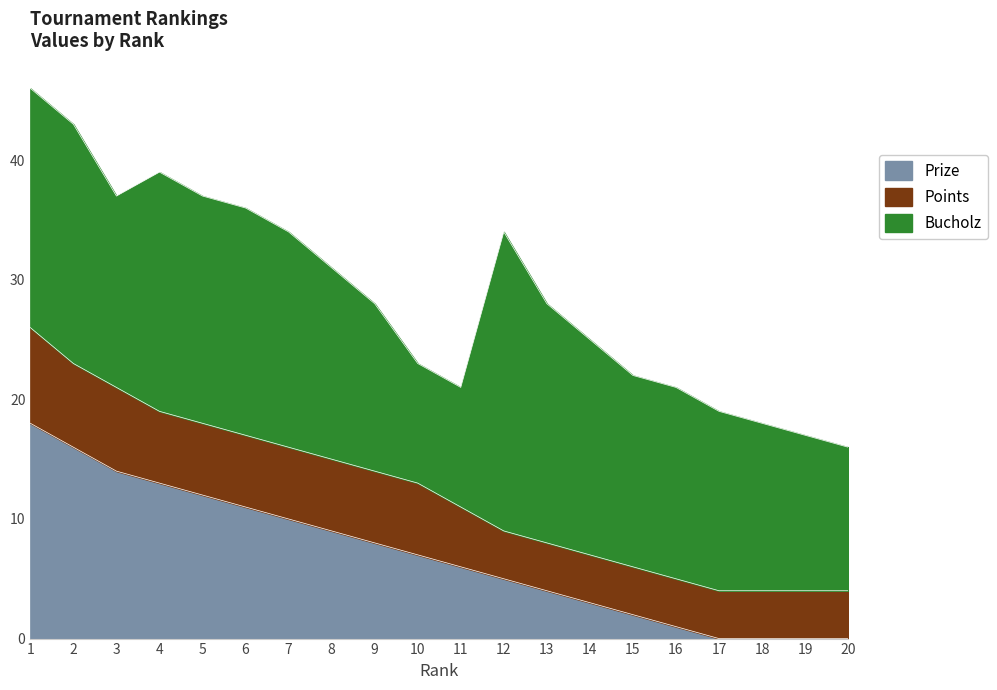

True or false: Prize has a value of 2 at 14.

False